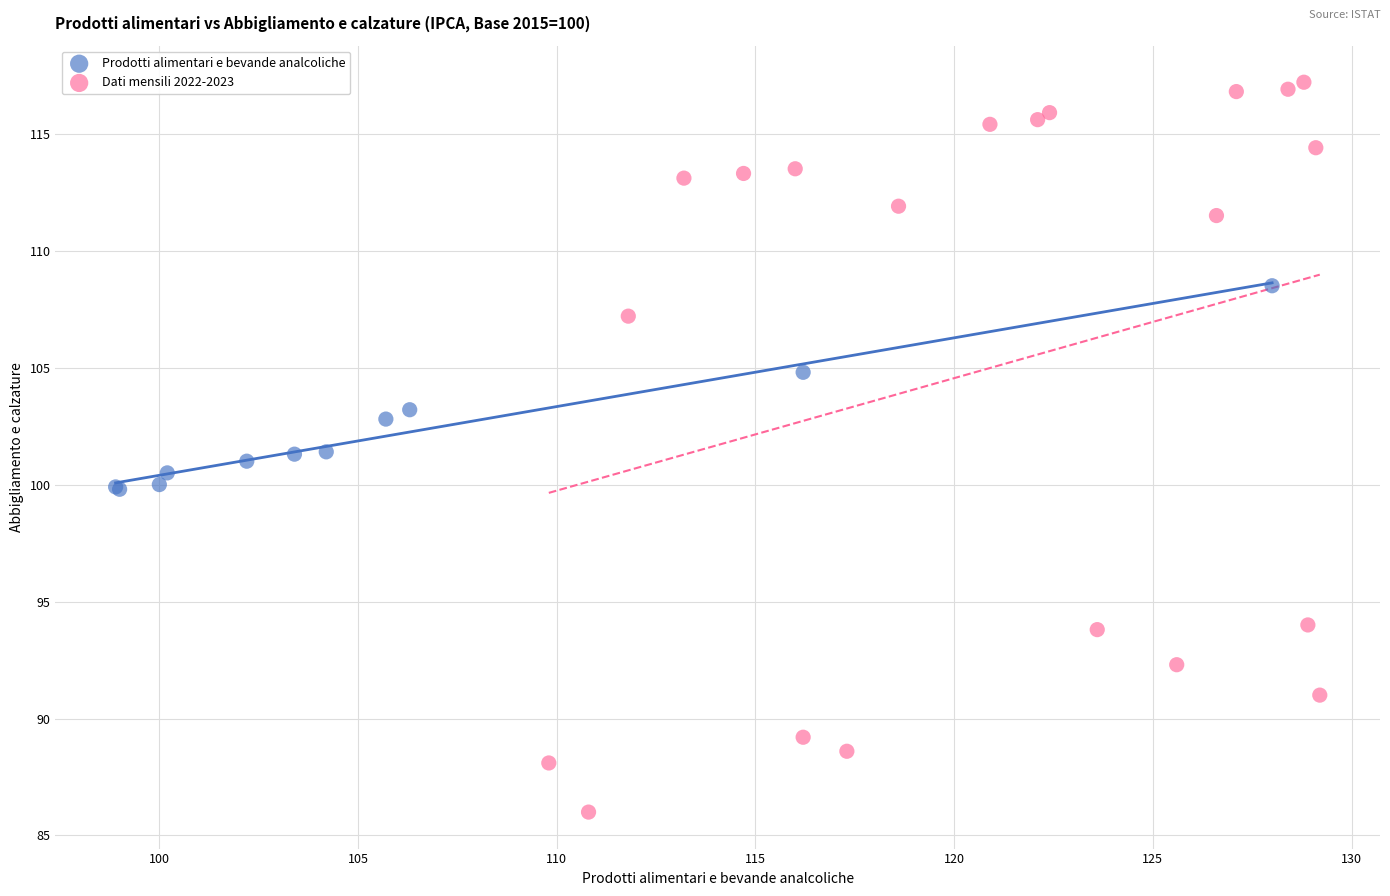

Which series contains the highest Y value?

Dati mensili 2022-2023